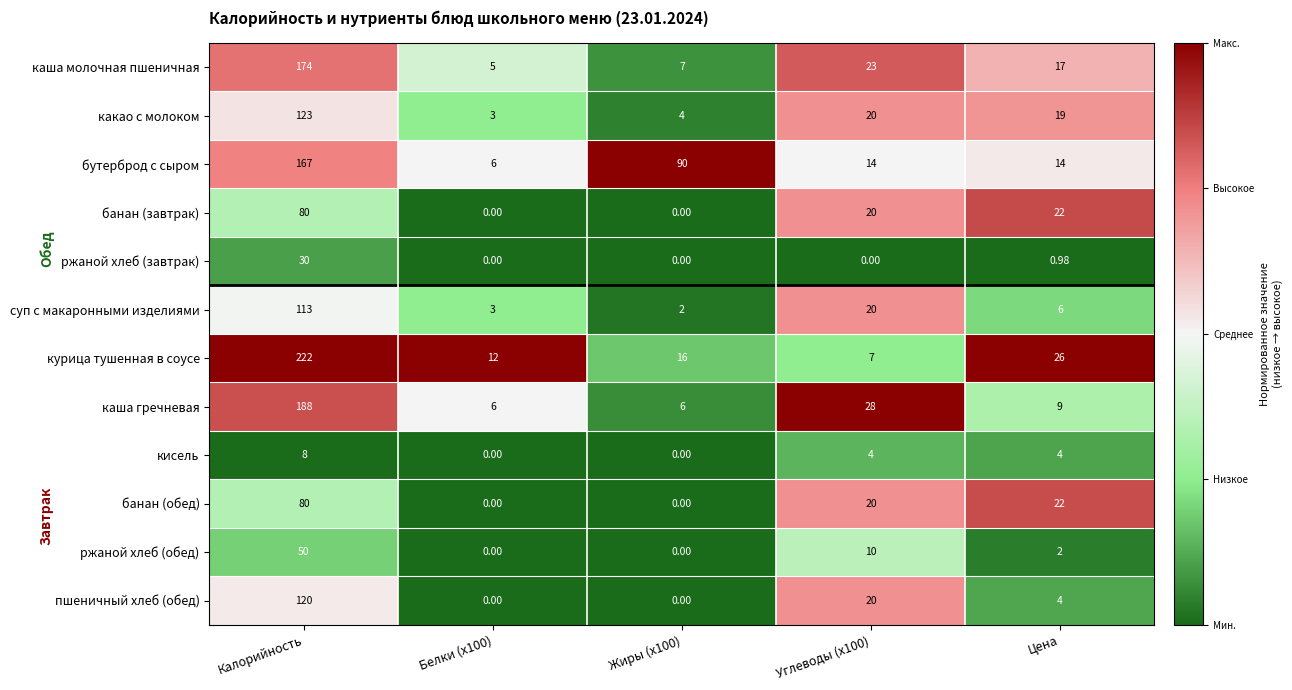

Which series has the largest range (max minus min)?

курица тушенная в соусе